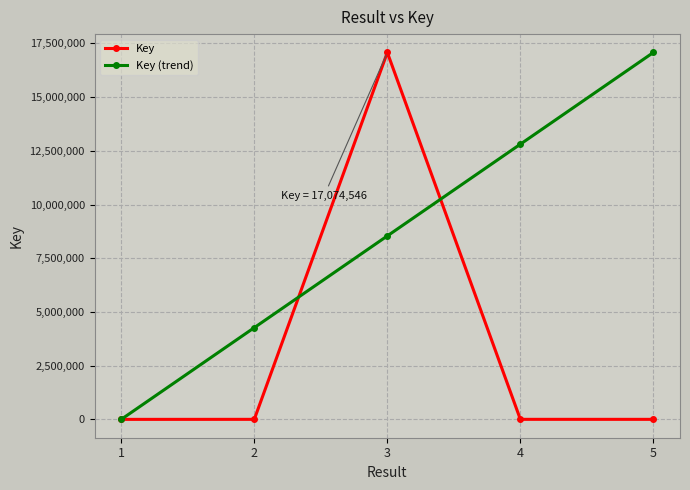

Does the chart have visible grid lines?

Yes